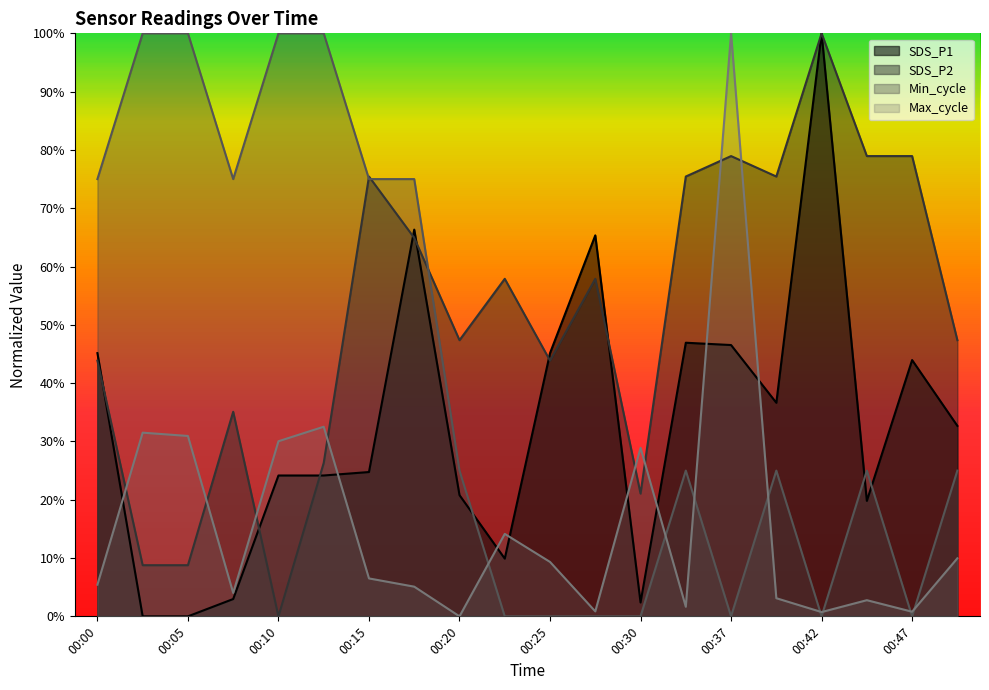

How many intersections are there between Max_cycle and SDS_P2?

8